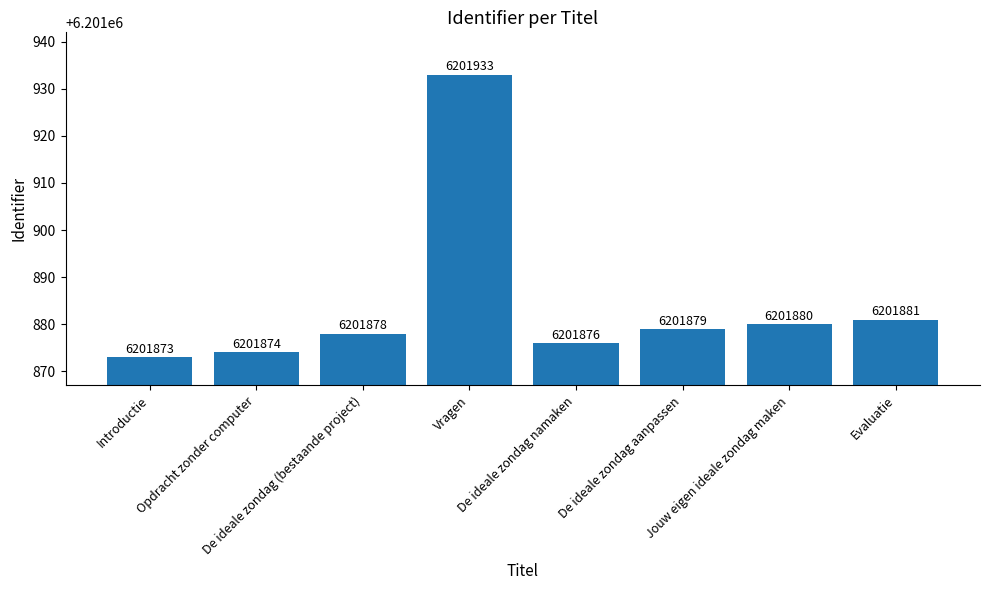

At which label does the data first exceed 6201879?

Vragen